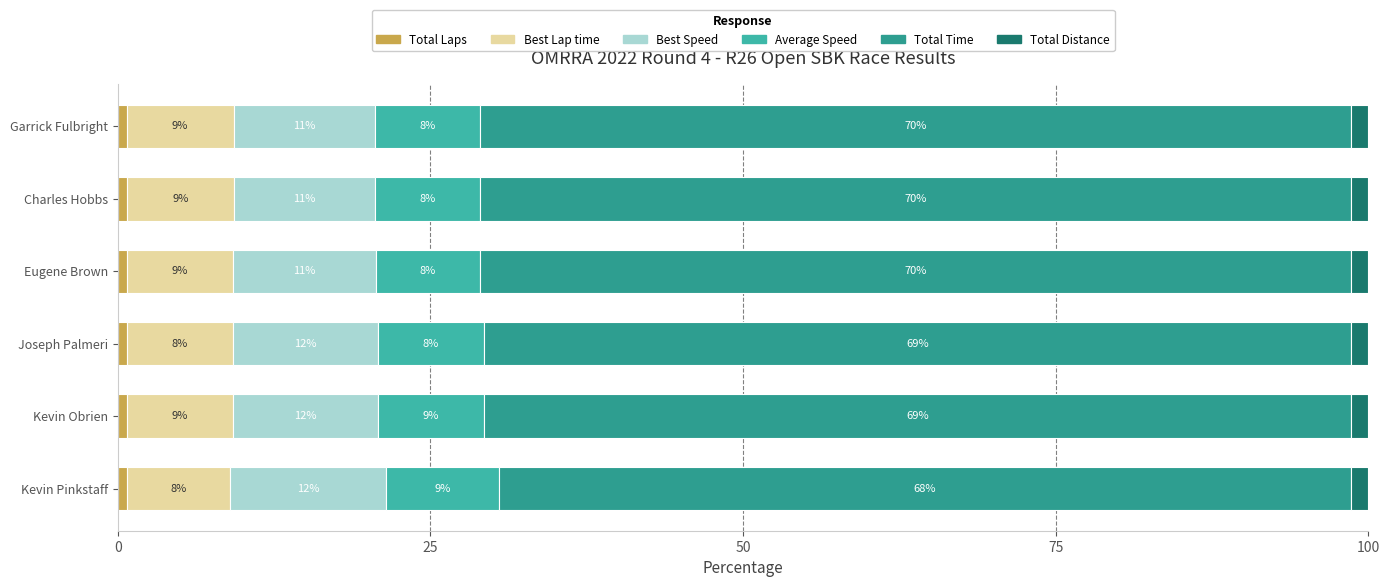

What is the sum of all Best Lap time values?

51.0